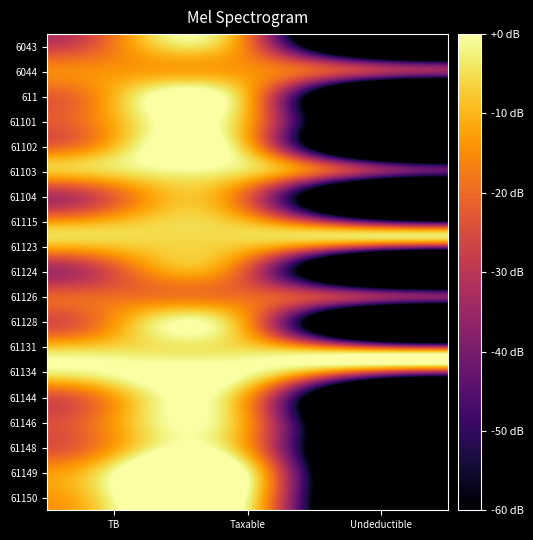

Between TB and Undeductible, which is larger?

TB